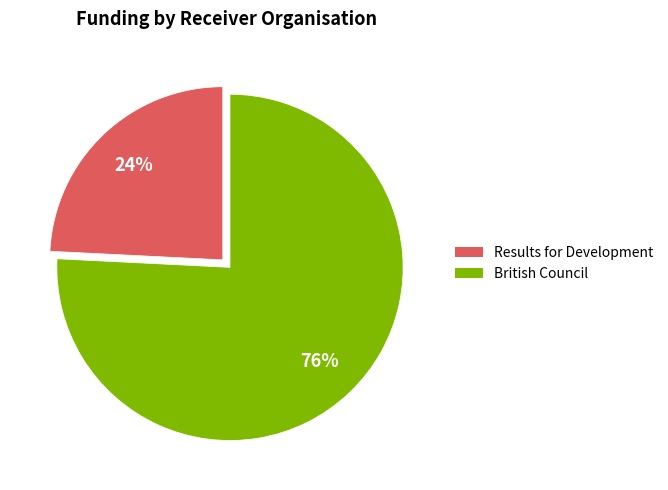

What is the ratio of the value at Results for Development to the value at British Council?

0.3